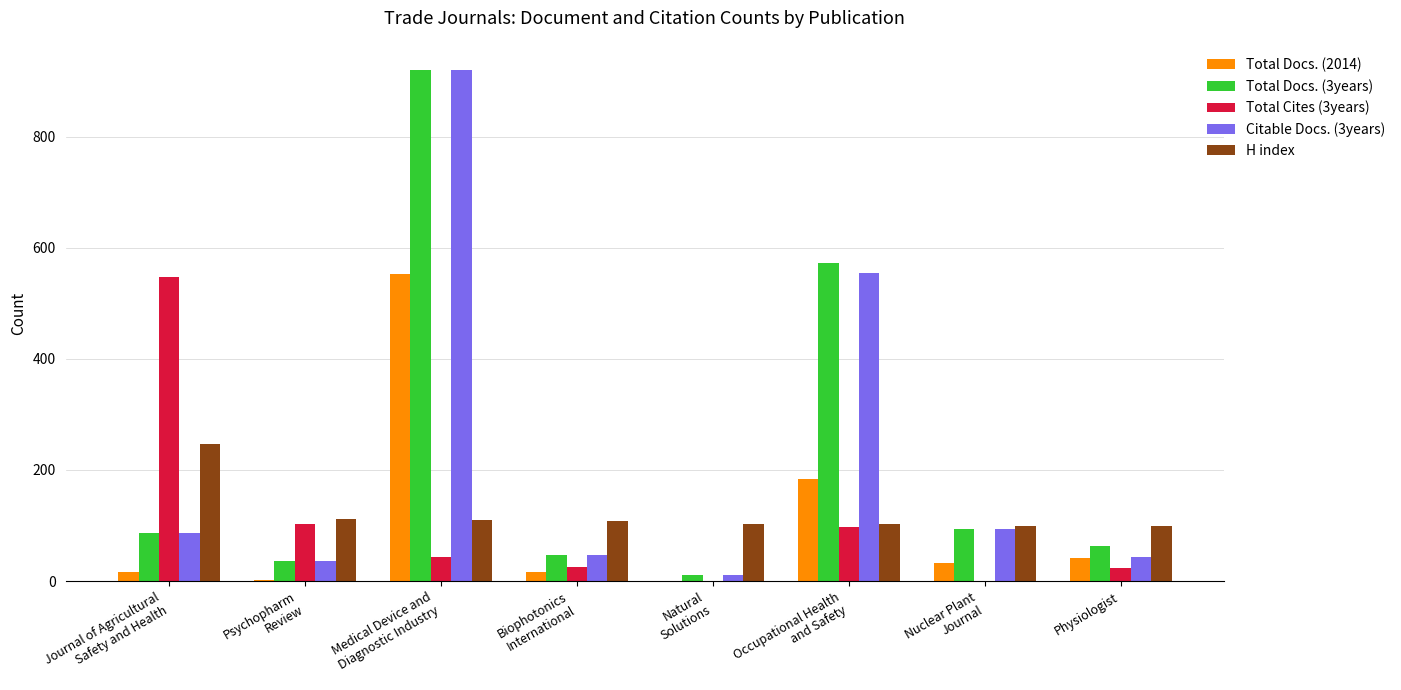

What is the greatest value displayed?

919